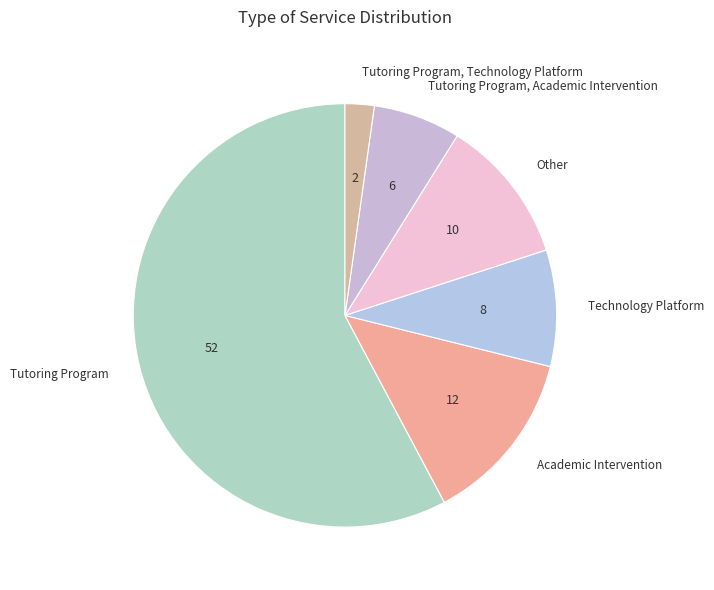

Combined, do Tutoring Program and Tutoring Program, Technology Platform account for over 50%?

Yes